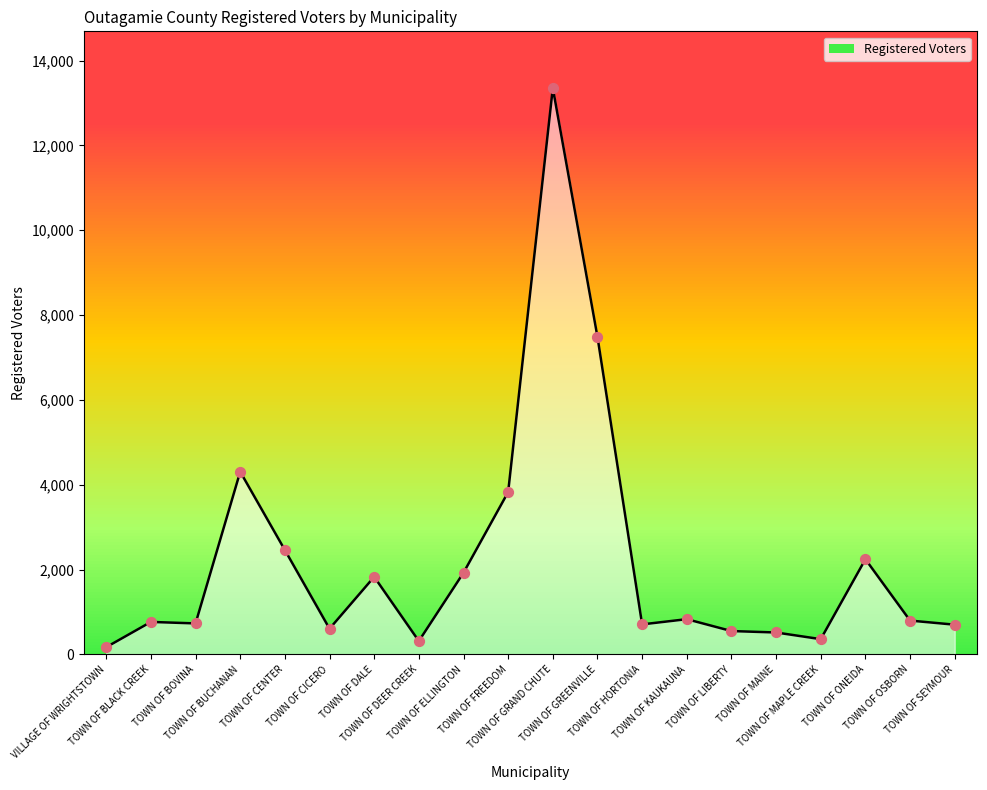

Approximately how many times larger is the value at TOWN OF DEER CREEK compared to TOWN OF ONEIDA?

0.1